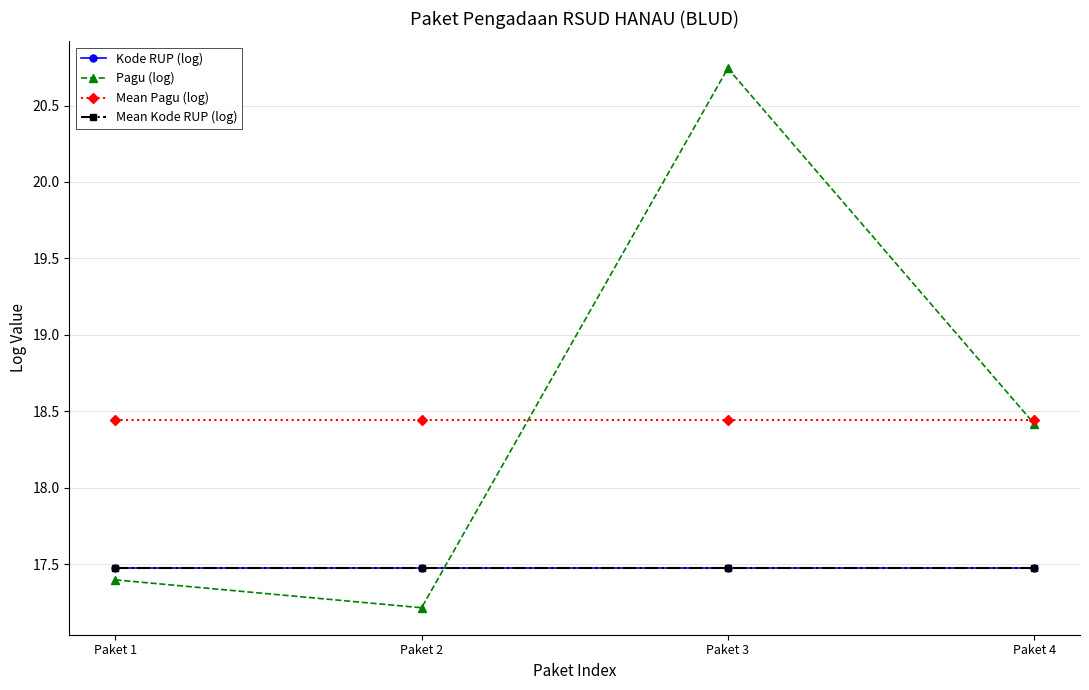

In Pagu (log), how many points are lower than both neighbors (excluding endpoints)?

1